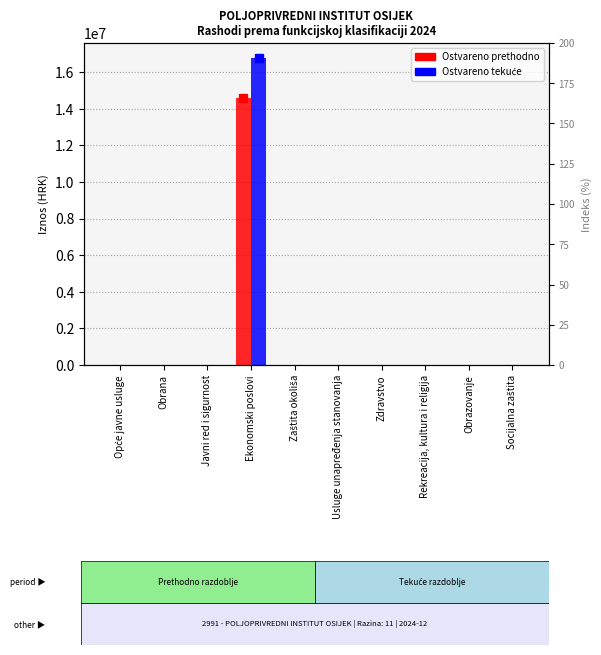

What is the label of the 3rd bar from the right?

Rekreacija, kultura i religija